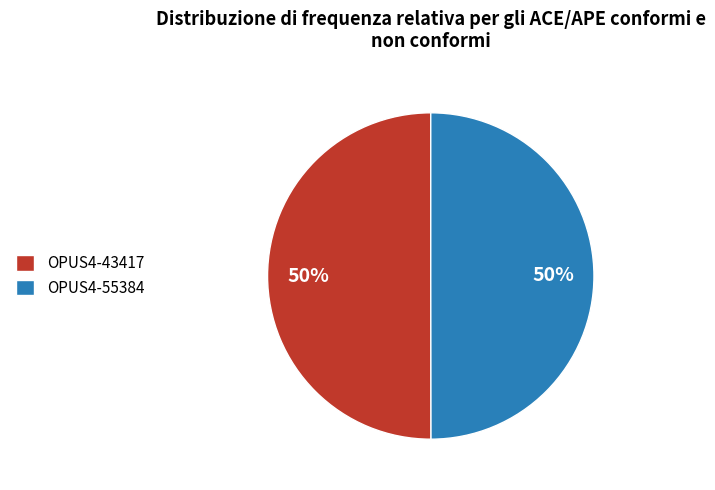

How many segments does this pie chart have?

2